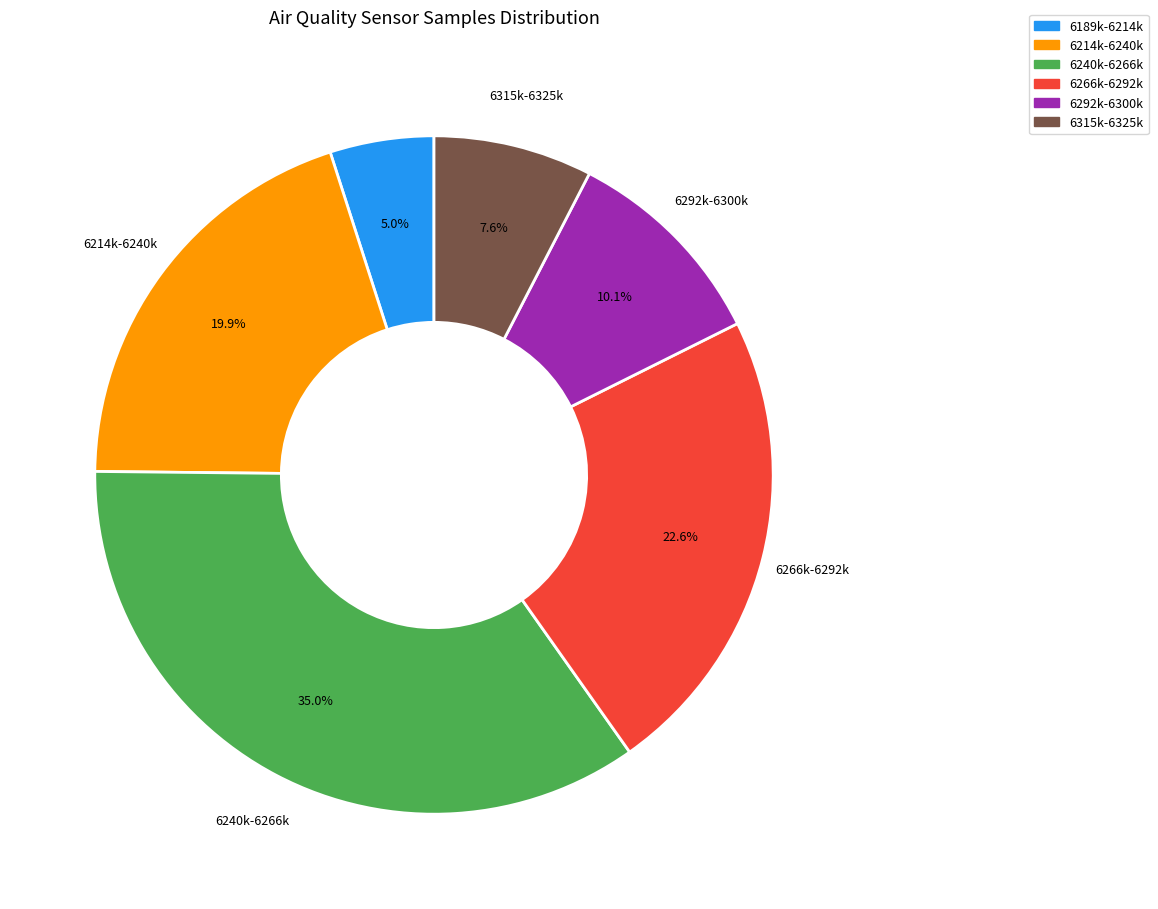

Is there a majority slice in this chart?

No